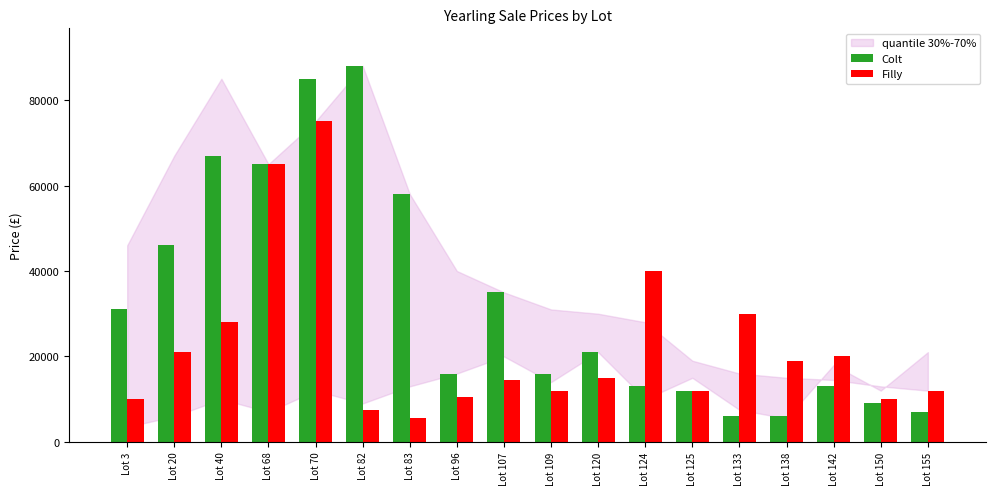

What is the value of the Colt bar at the 6th from the left?

88000